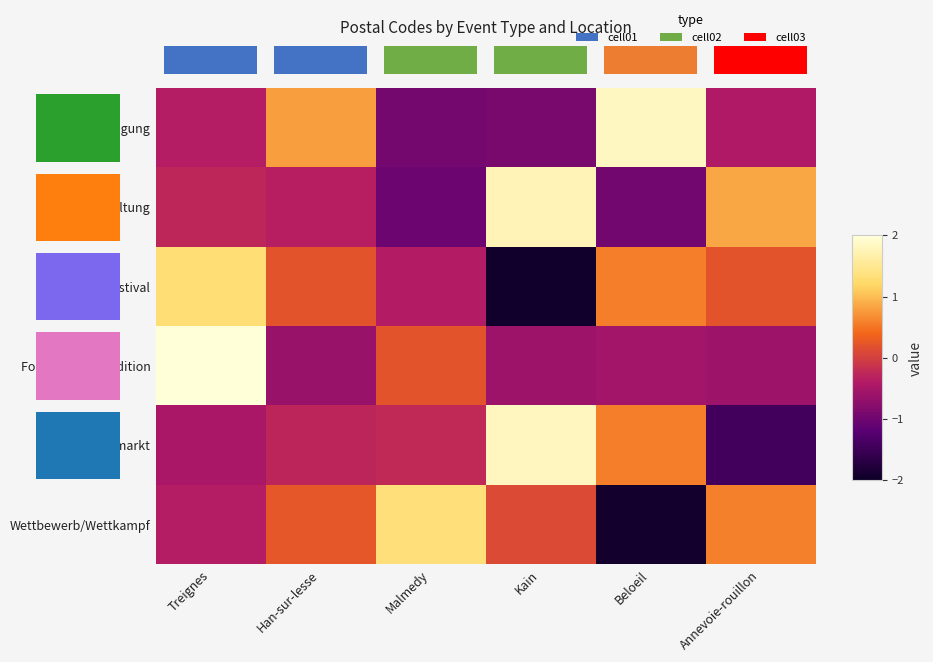

List the labels in order of Folklore und Tradition value, smallest first.

Han-sur-lesse, Kain, Annevoie-rouillon, Beloeil, Malmedy, Treignes